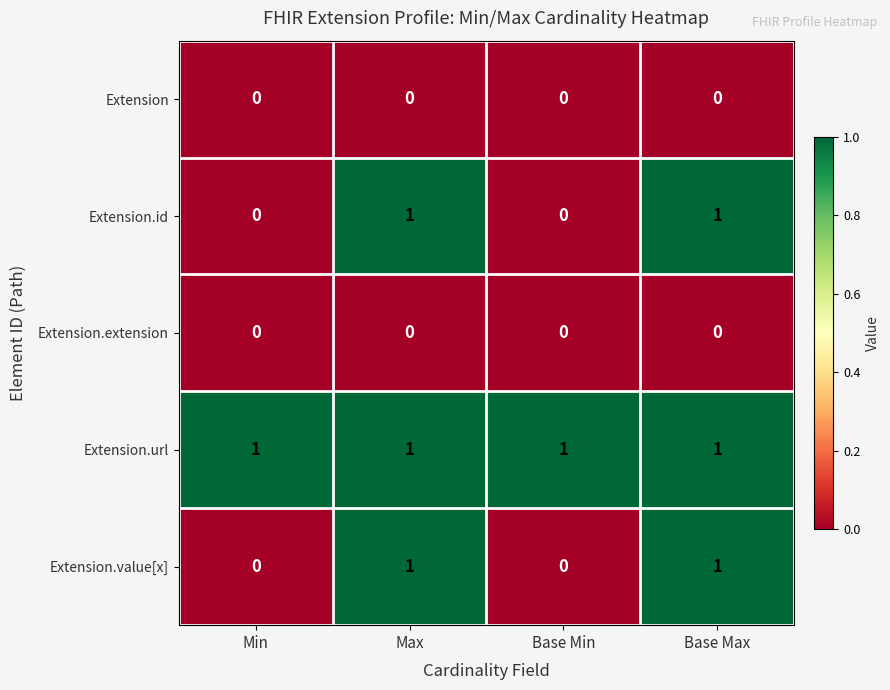

Which series has the largest total across all categories?

Extension.url